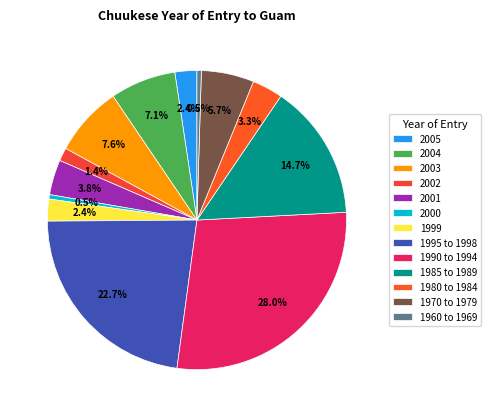

What is the largest slice in the pie chart?

1990 to 1994